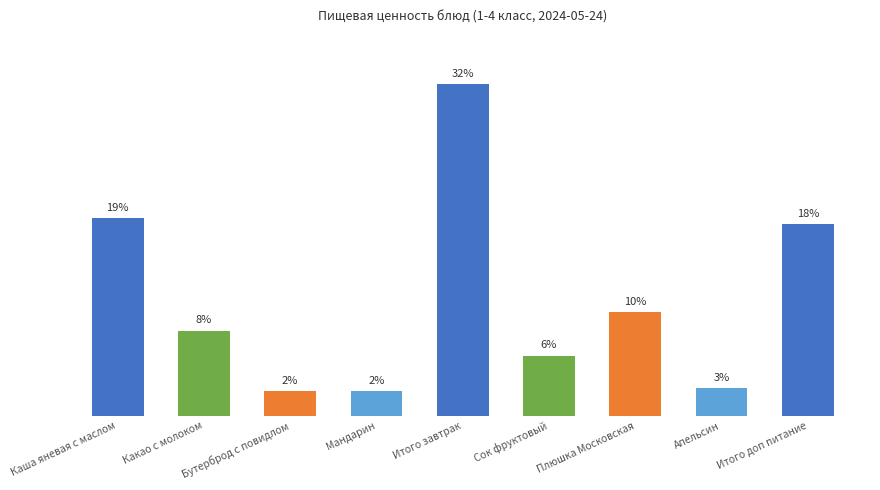

Does the chart contain any negative values?

No